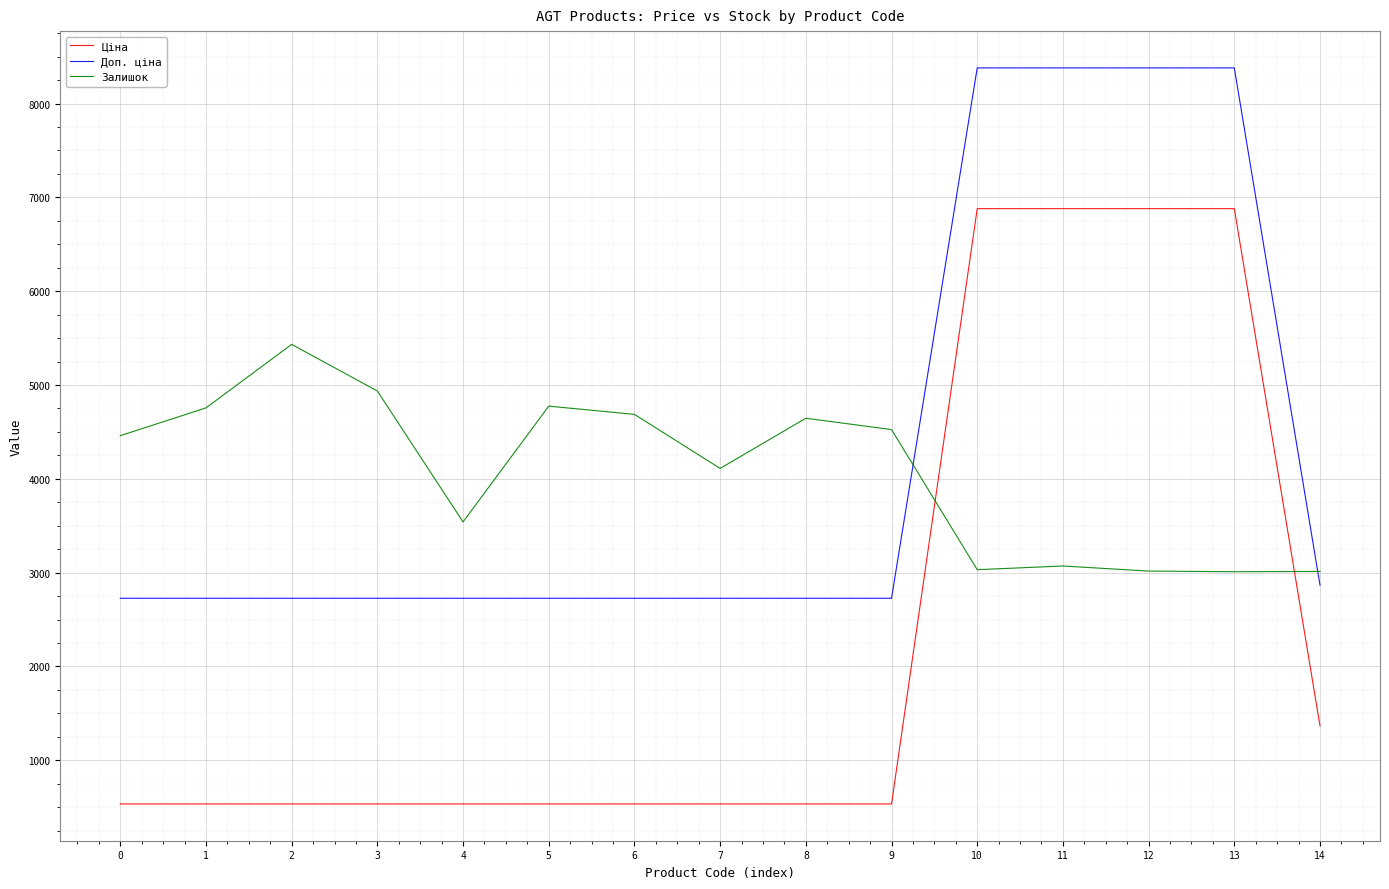

Which series has the widest spread of values?

Ціна